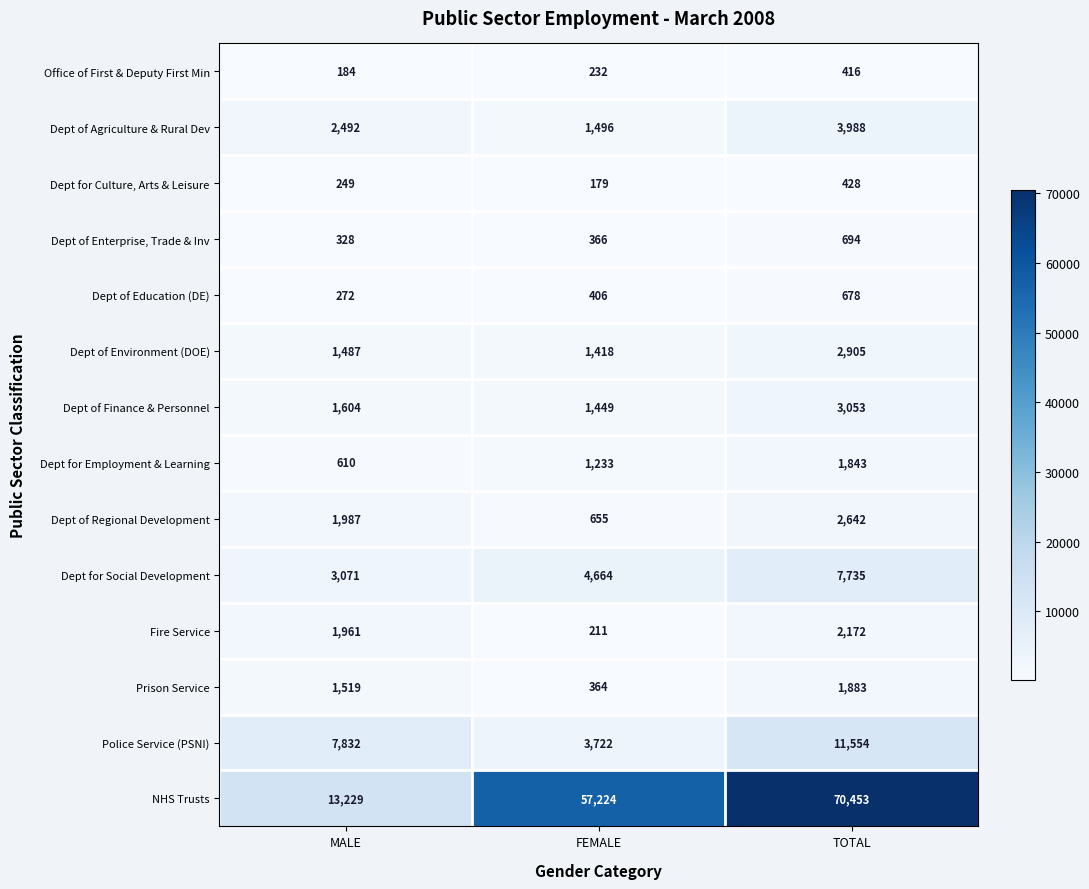

How many data points does each series have?

3